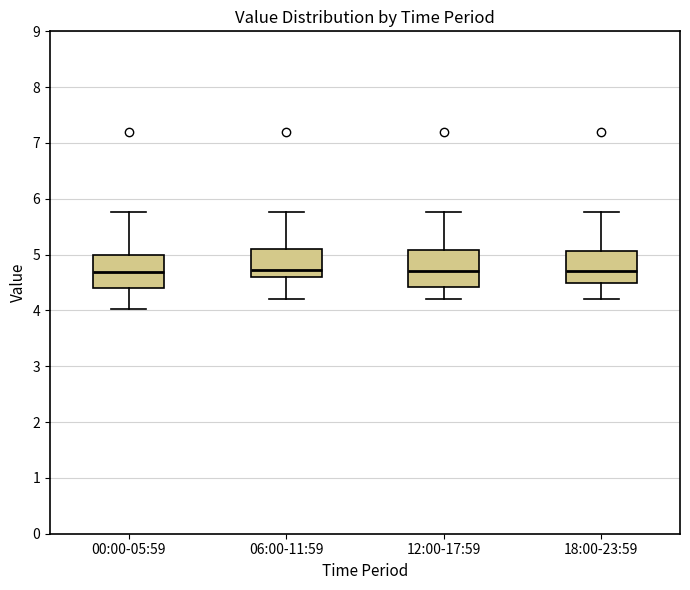

Reading left to right, read every box against the y-axis: the position of its median line, the range the box covers, and the ends of its whiskers. The values are not printed on the chart, so give them approximately, as read against the axis.

00:00-05:59: median 4.7, box 4.4 to 5.0, whiskers 4.0 to 5.8
06:00-11:59: median 4.7, box 4.6 to 5.1, whiskers 4.2 to 5.8
12:00-17:59: median 4.7, box 4.4 to 5.1, whiskers 4.2 to 5.8
18:00-23:59: median 4.7, box 4.5 to 5.1, whiskers 4.2 to 5.8